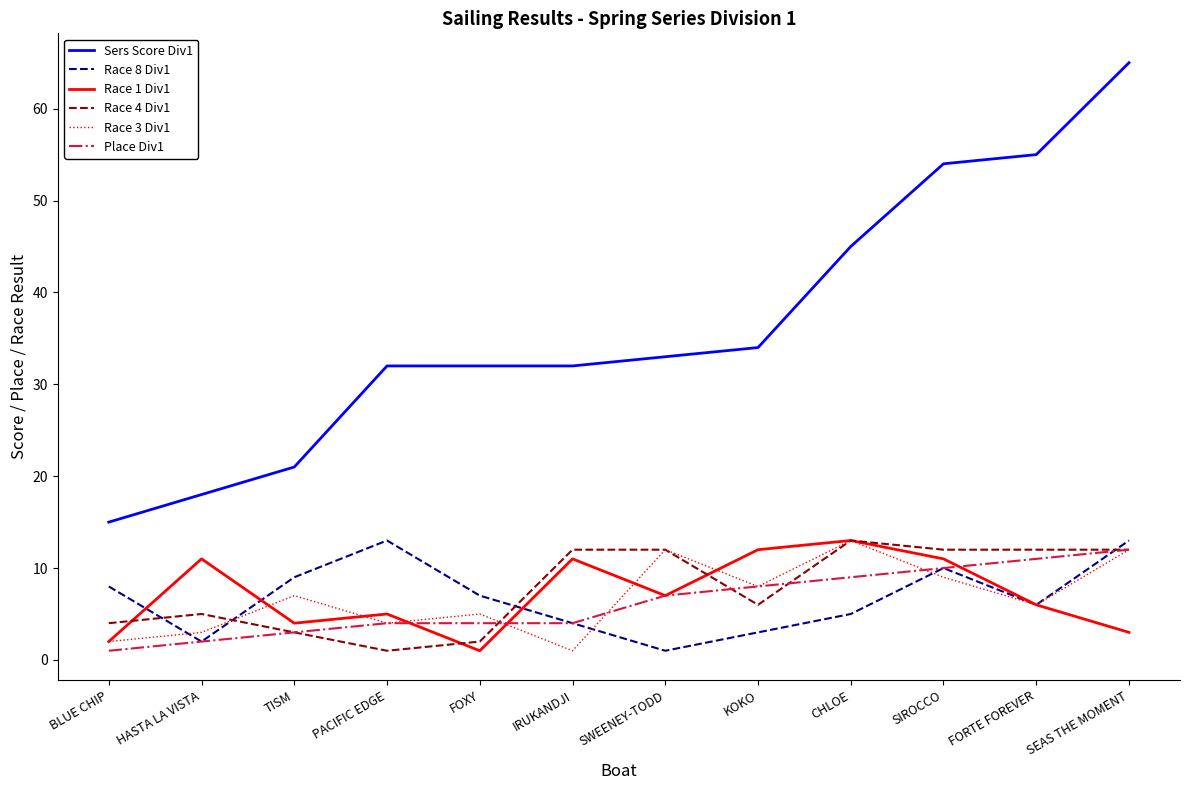

The value of Race 1 Div1 at BLUE CHIP is 2. True or false?

True